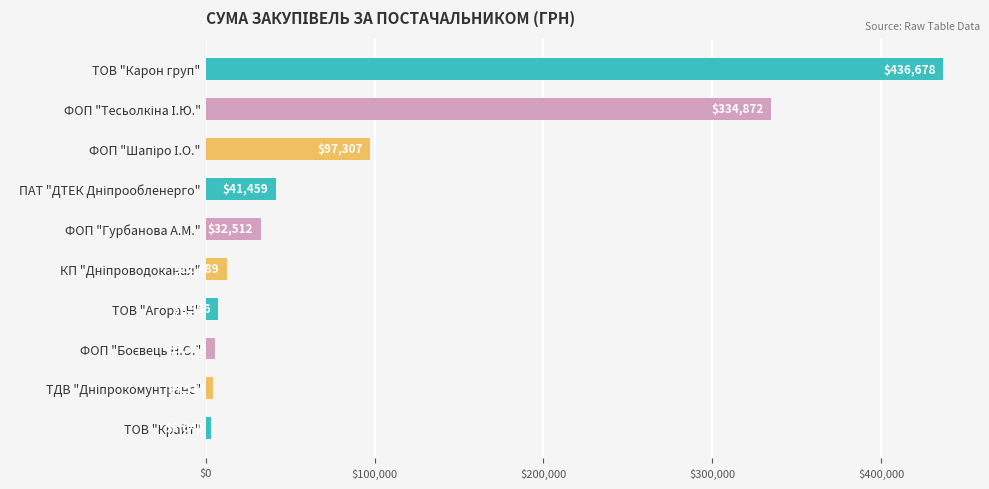

What position from the bottom is ФОП "Гурбанова А.М."?

6